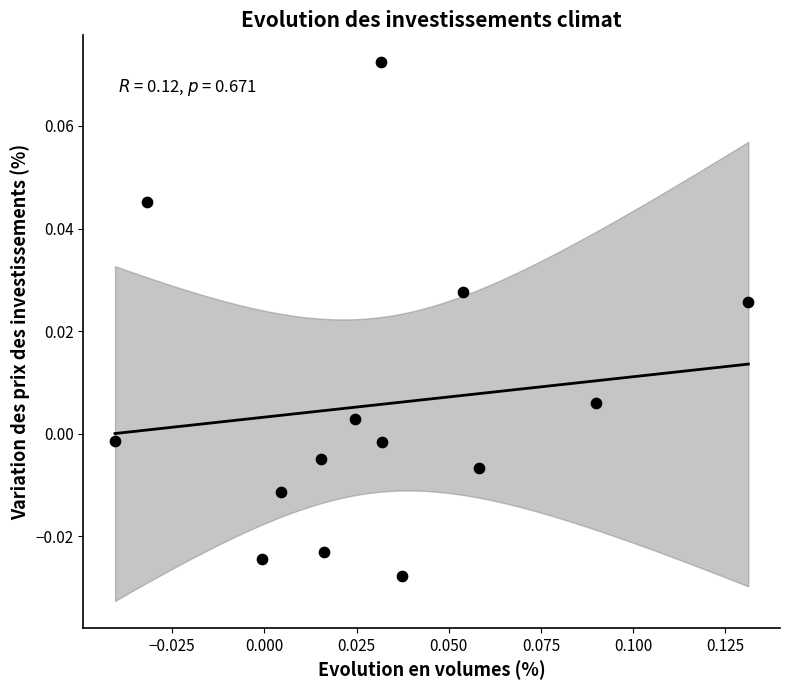

How many data points are displayed?

14